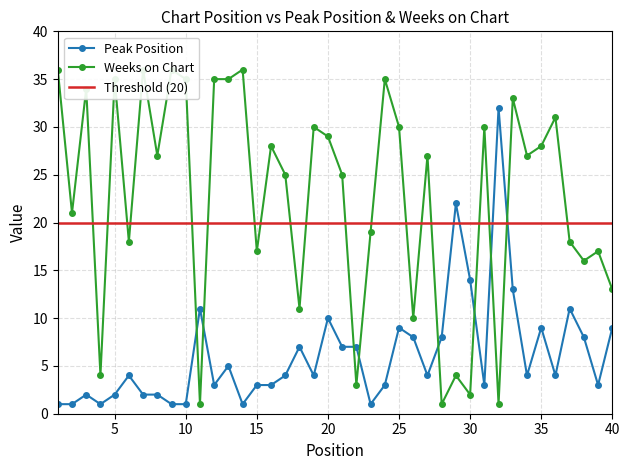

True or false: Weeks on Chart has more than 1 interior local peaks.

True